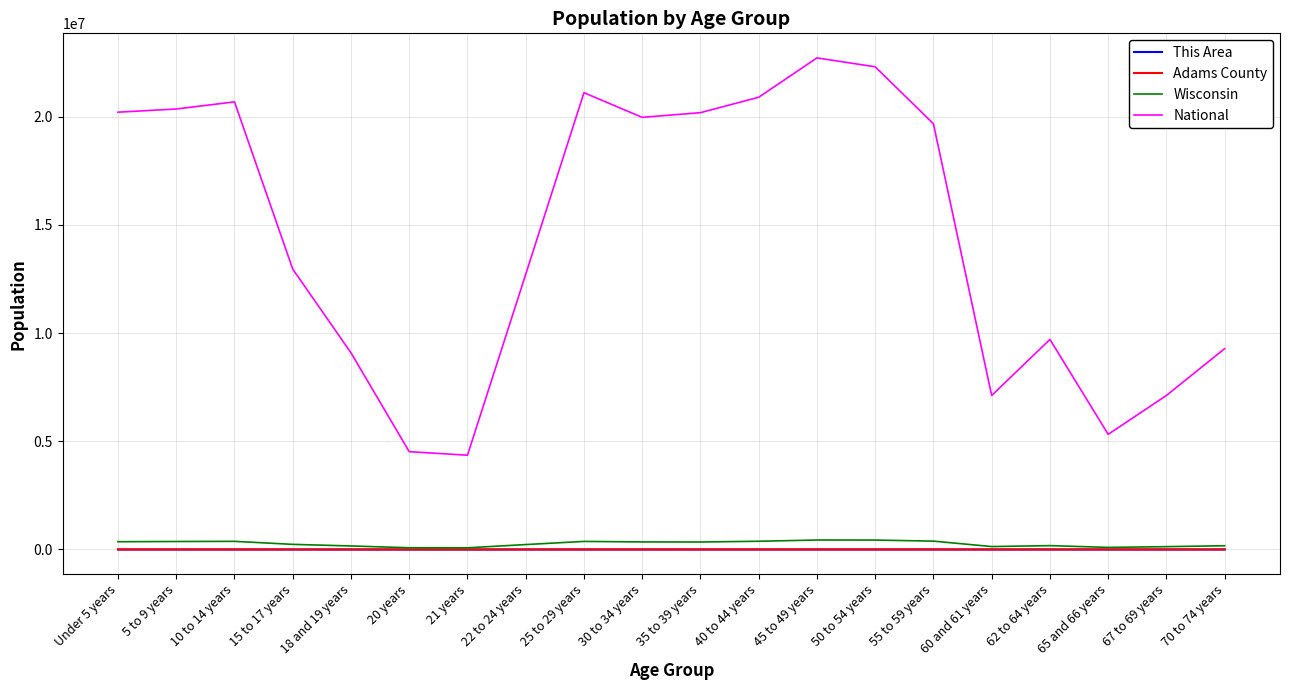

What is the greatest value displayed?

22708591